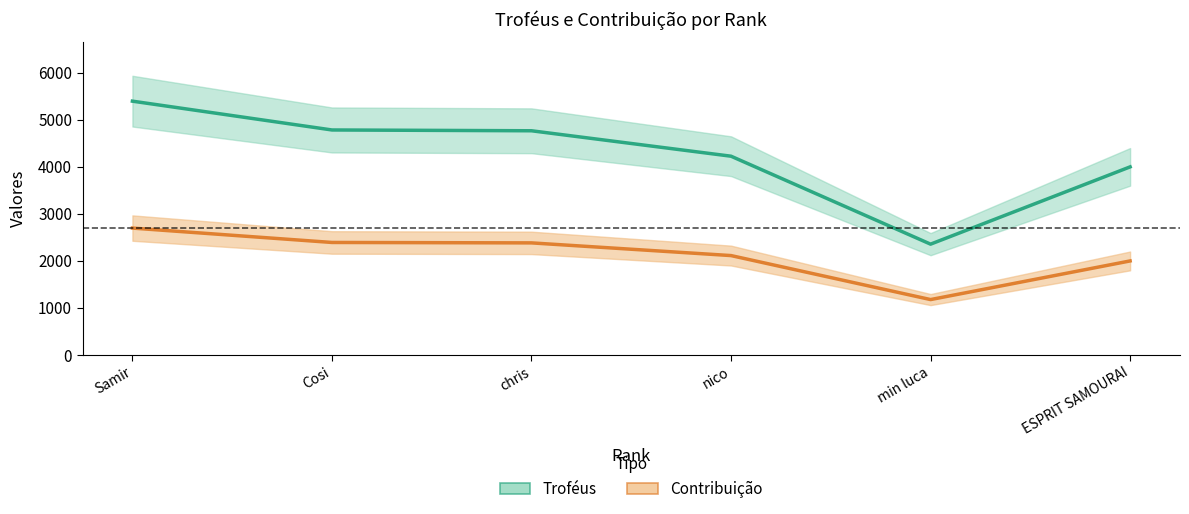

What is the average value of the Contribuição series?

2128